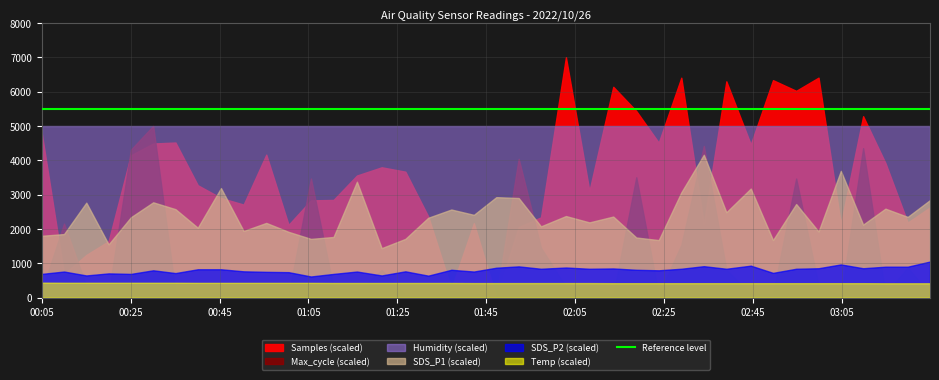

How many data points in Temp are less than 14?

3